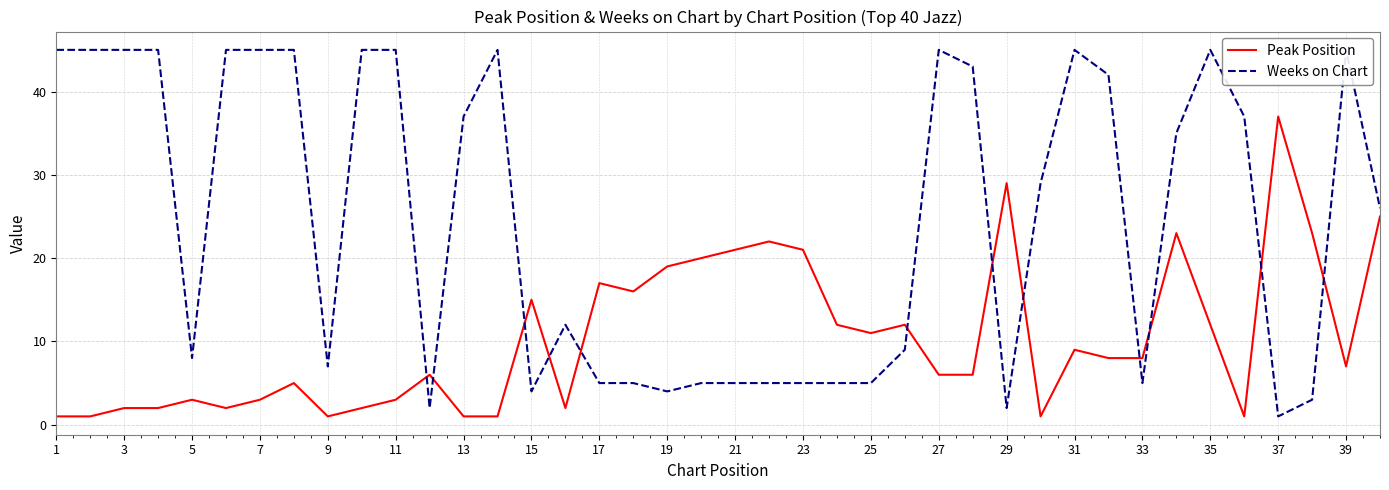

What is the maximum value for Peak Position?

37